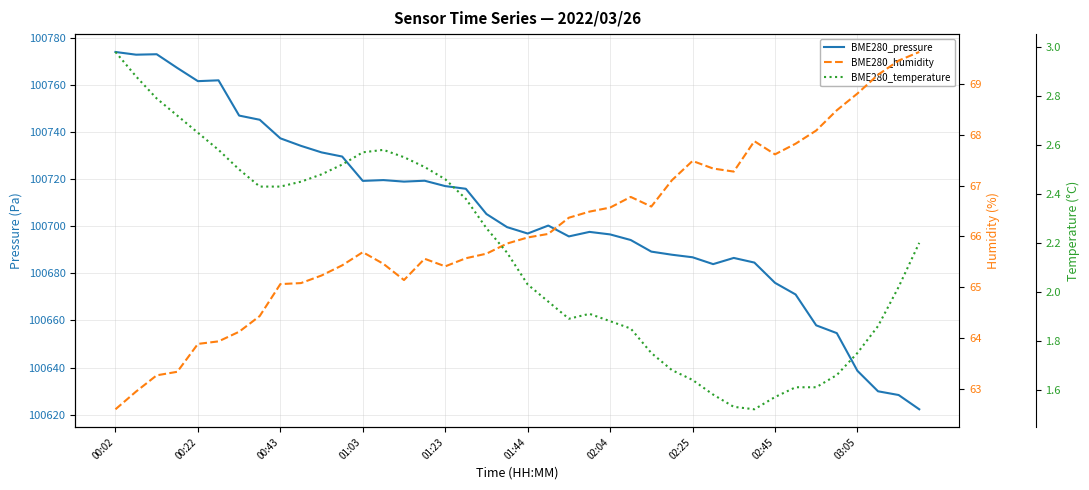

What is the value of the BME280_temperature point at the 20th from the left?

2.2